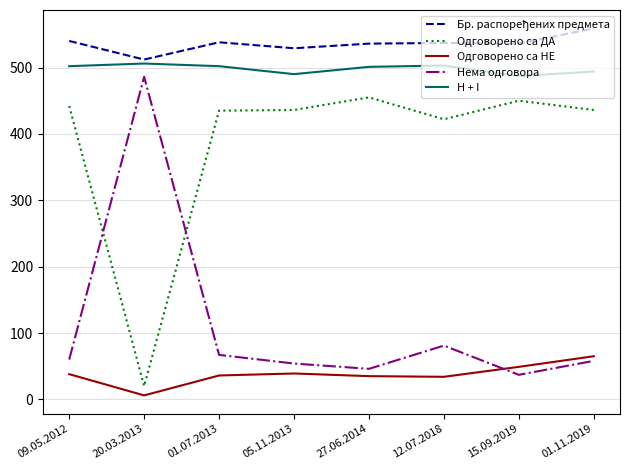

Where is the first local minimum for Нема одговора?

27.06.2014